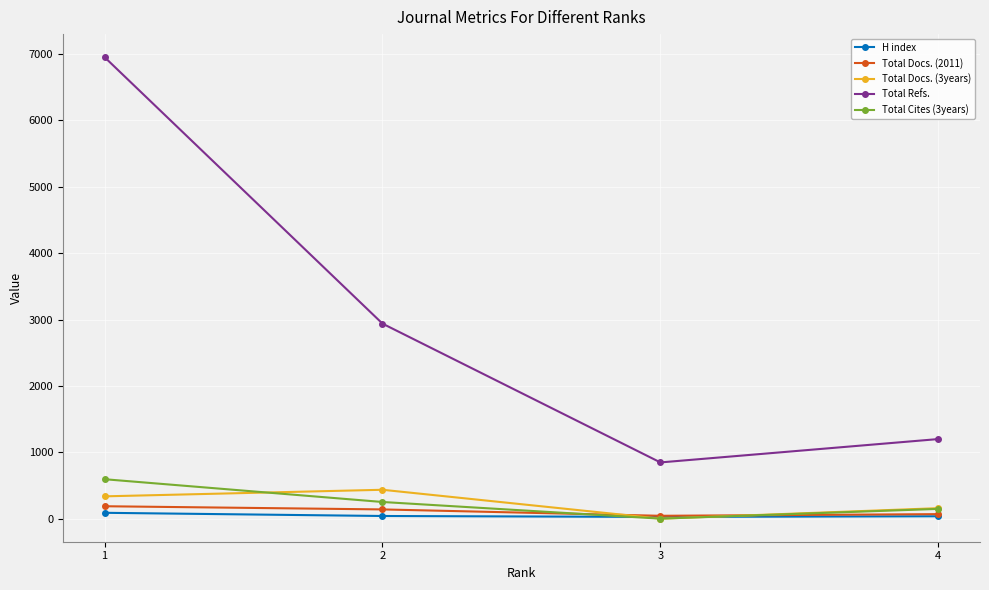

What is the approximate value of Total Cites (3years) at 1, to the nearest 100?

600